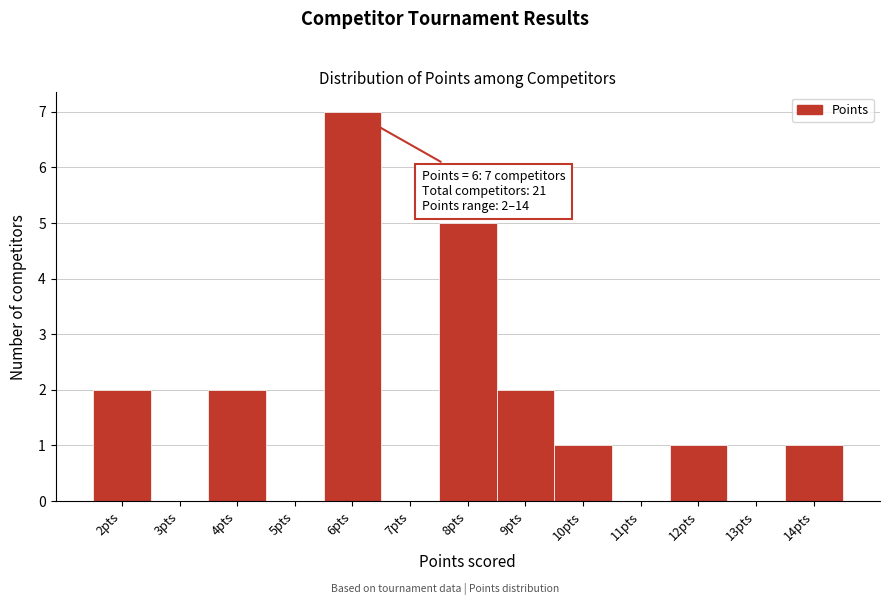

Over which range of the x-axis is the bar tallest?

5.5 to 6.5